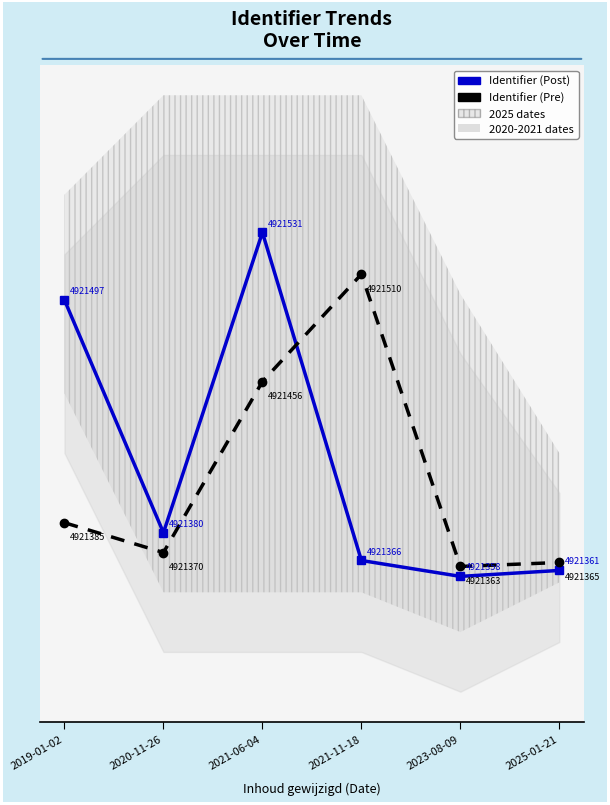

What is the difference between the highest and lowest values at 2019-01-02?

112